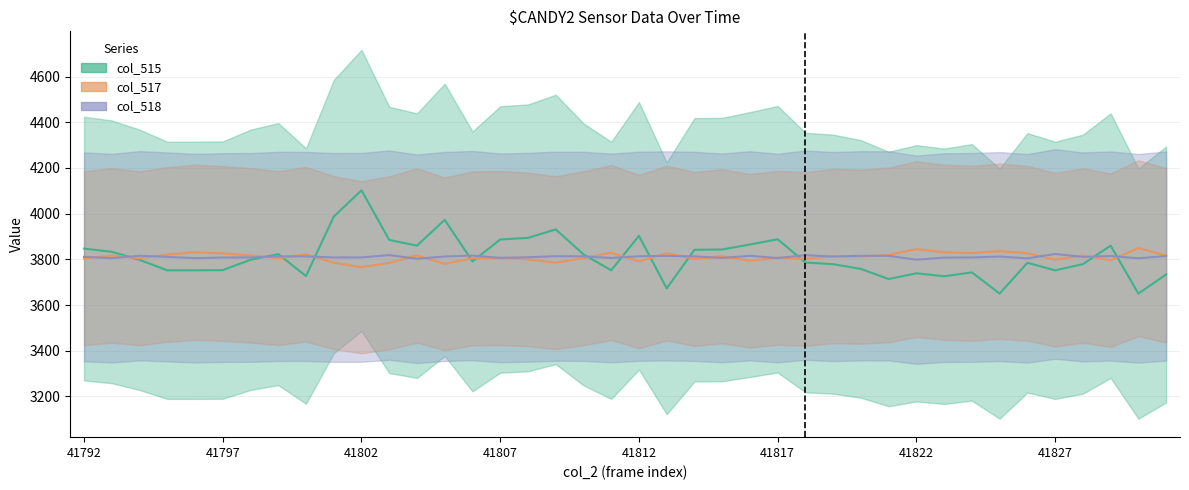

What is the highest value of the col_518 series?

3823.7